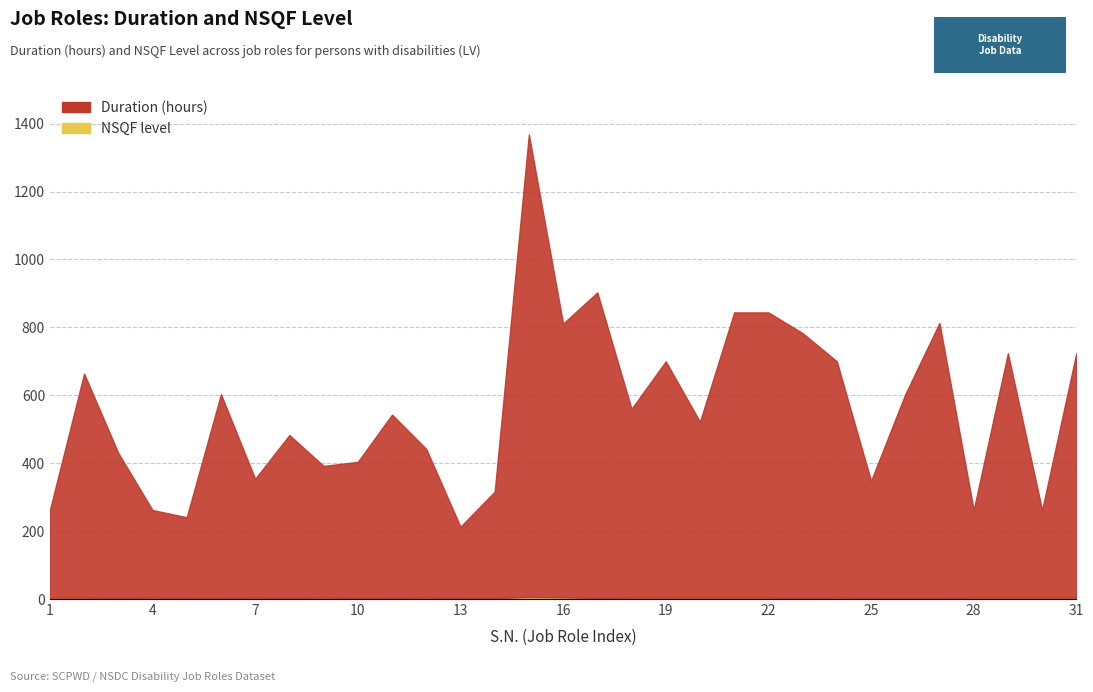

What is the greatest value displayed?

1362